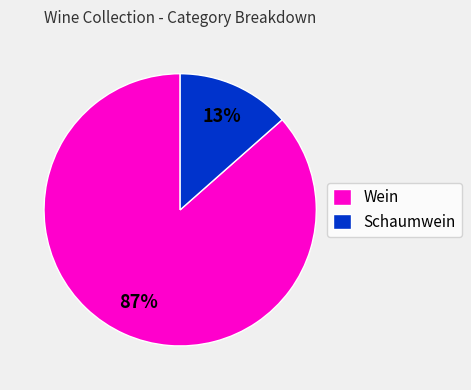

Count the number of slices in the pie.

2